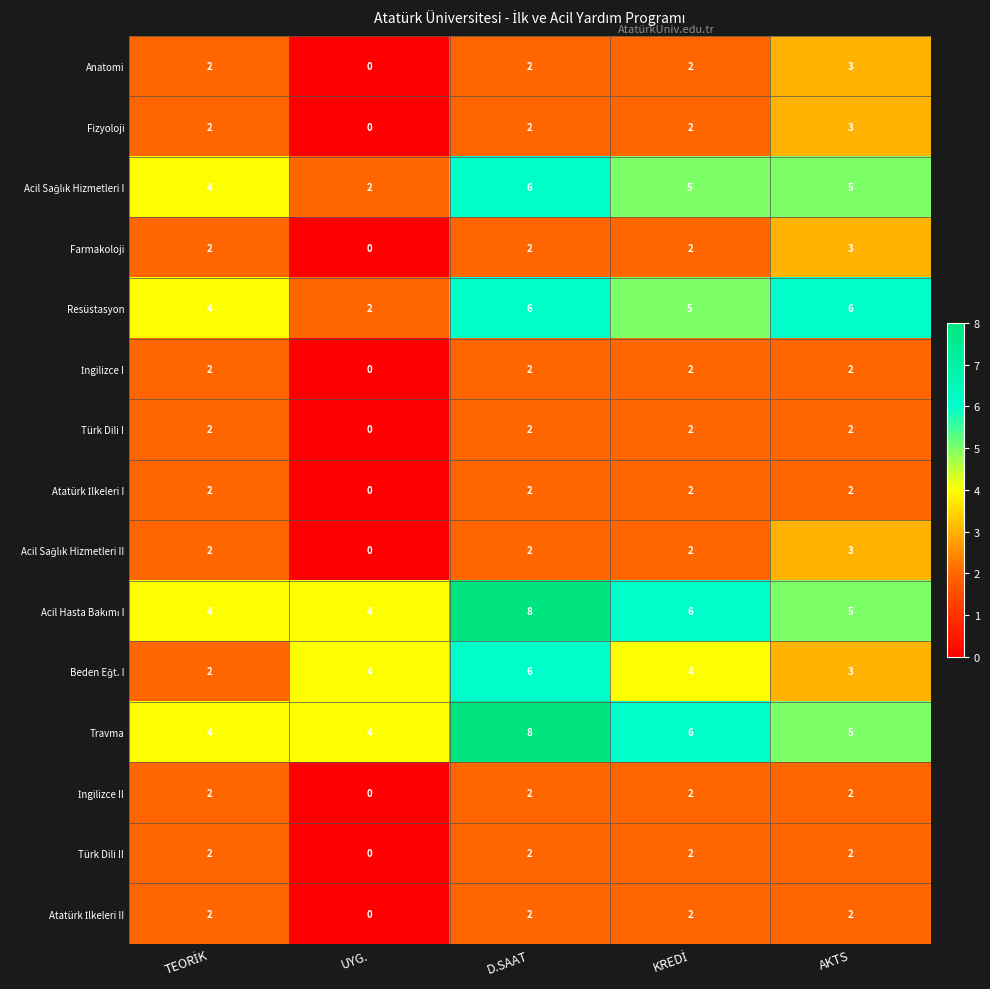

At how many categories does at least one series exceed 2?

5